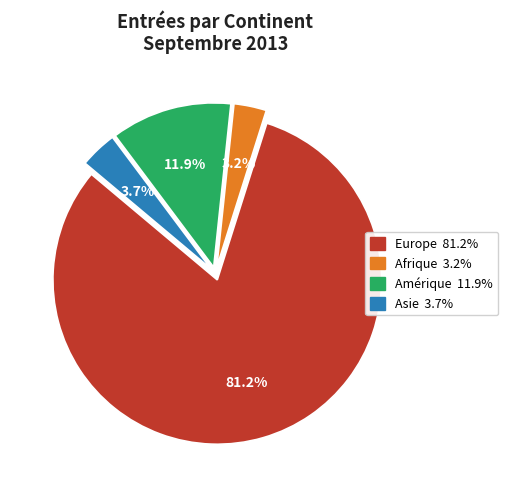

To the nearest percent, what is the difference between the largest and smallest slice percentages?

78%